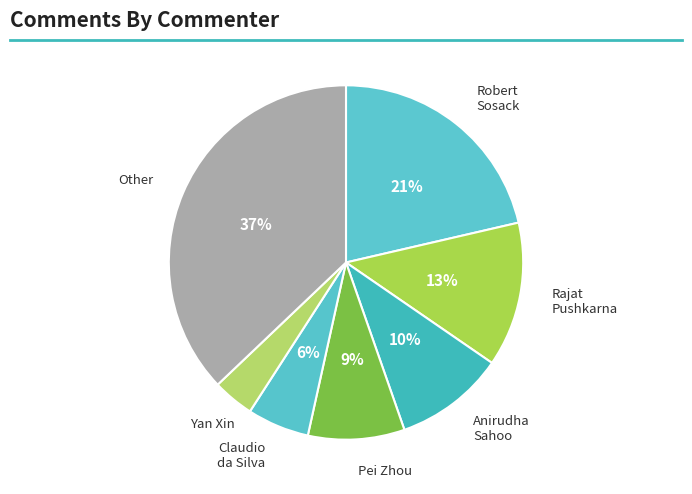

Count the number of slices in the pie.

7